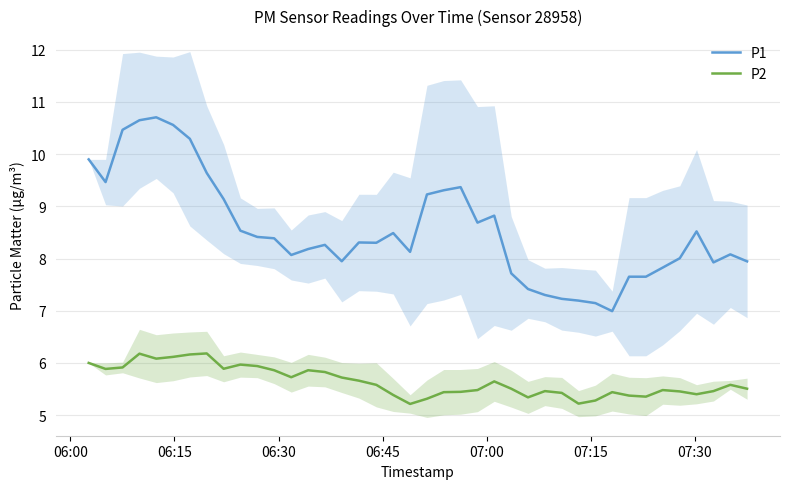

True or false: P2 and P1 intersect in this chart.

False